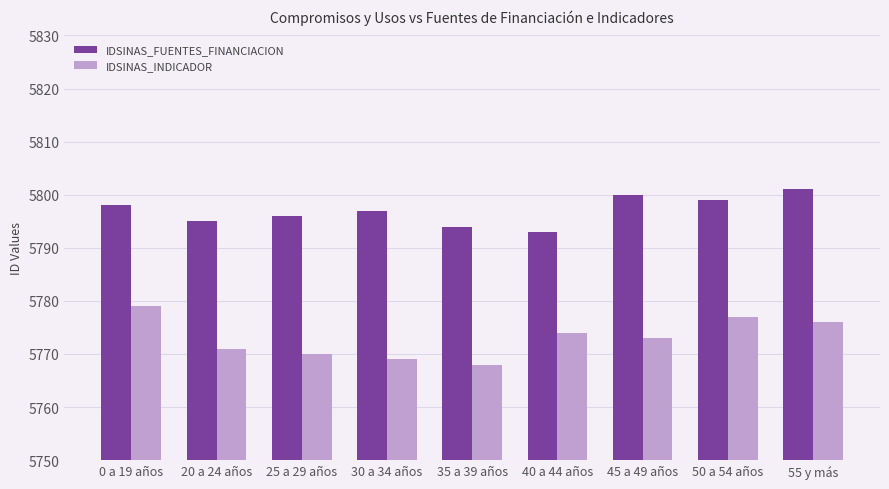

What is the difference between the second highest and second lowest values in the IDSINAS_INDICADOR series?

8